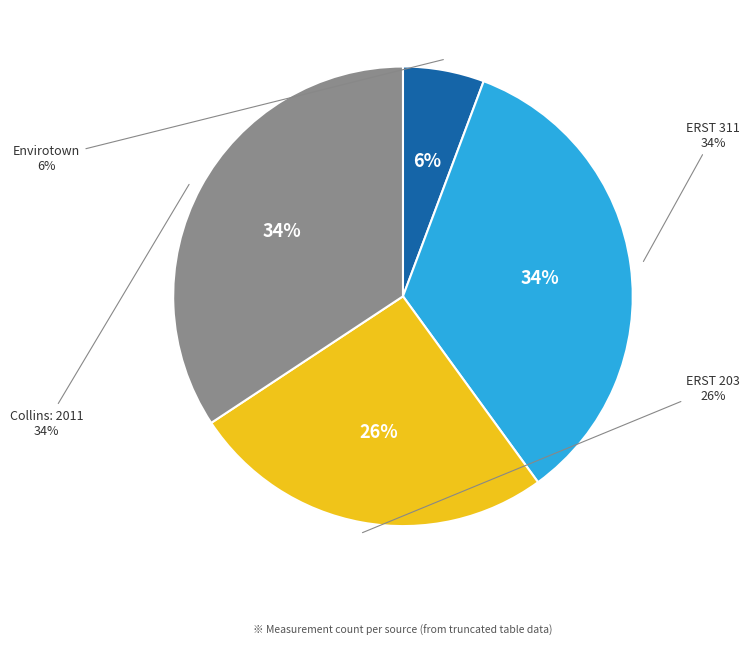

What is the smallest slice in the pie chart?

Envirotown